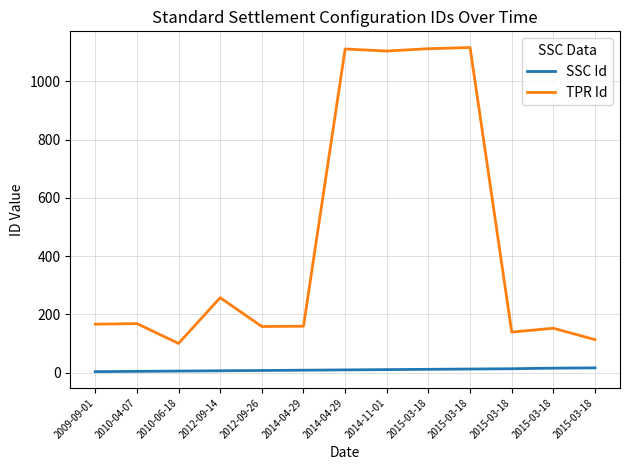

How many distinct data groups are displayed?

2